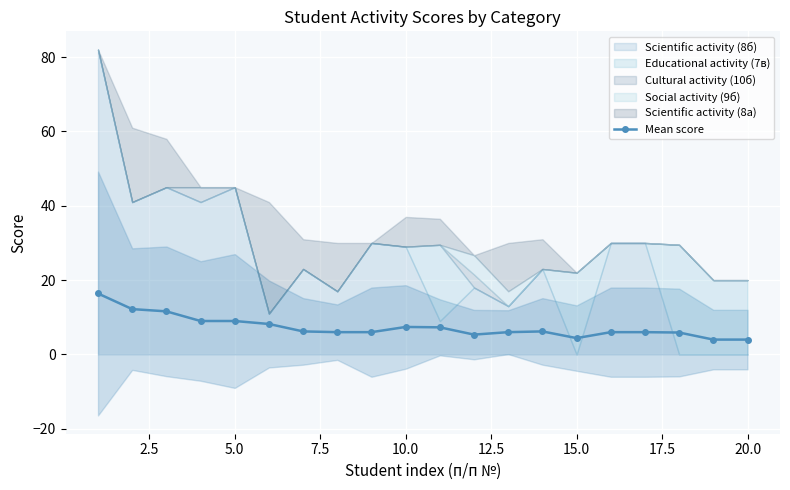

What is the minimum value for Mean score?

4.0